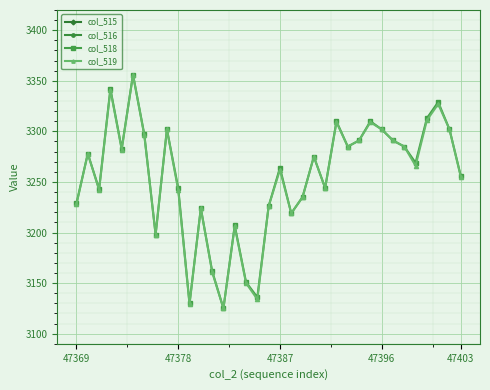

True or false: col_518 and col_516 intersect in this chart.

False